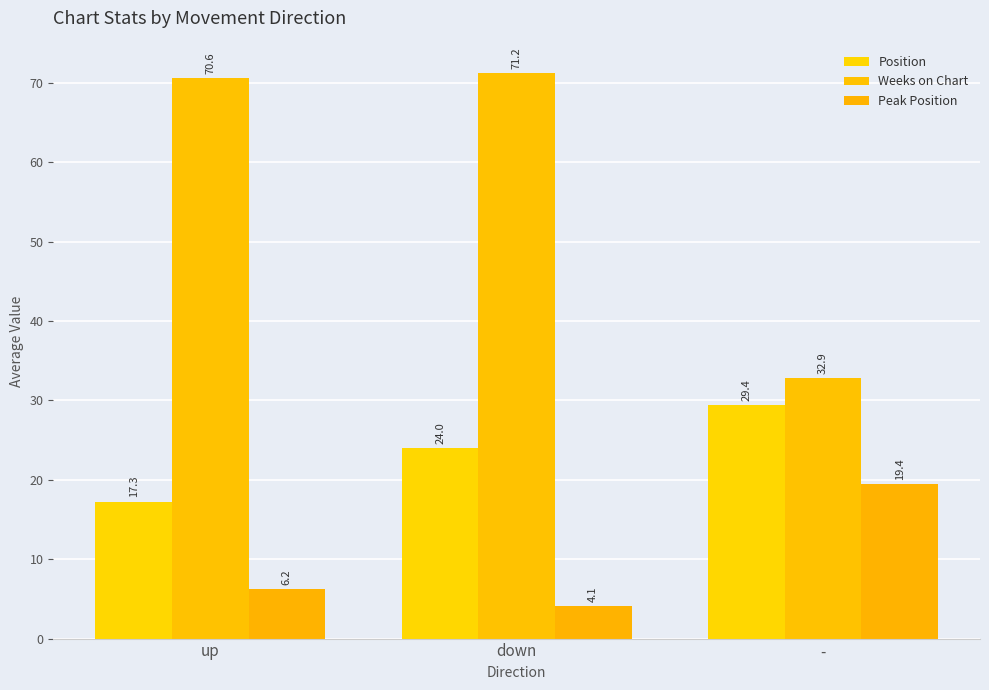

At up, list the series in order from smallest to largest.

Peak Position, Position, Weeks on Chart